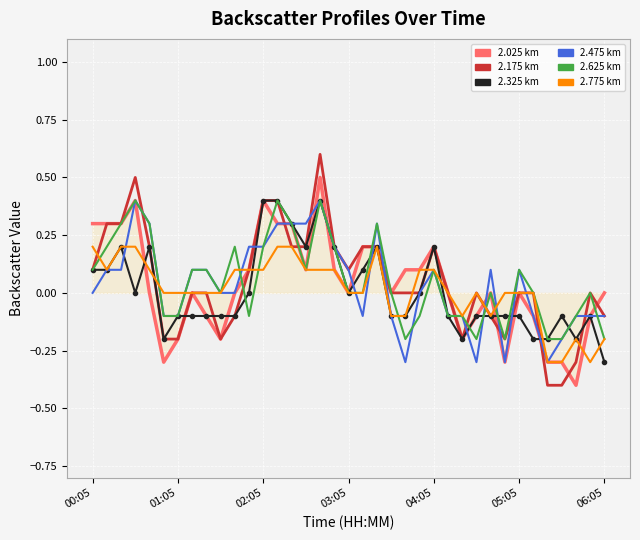

What is the maximum value shown in the chart?

0.6